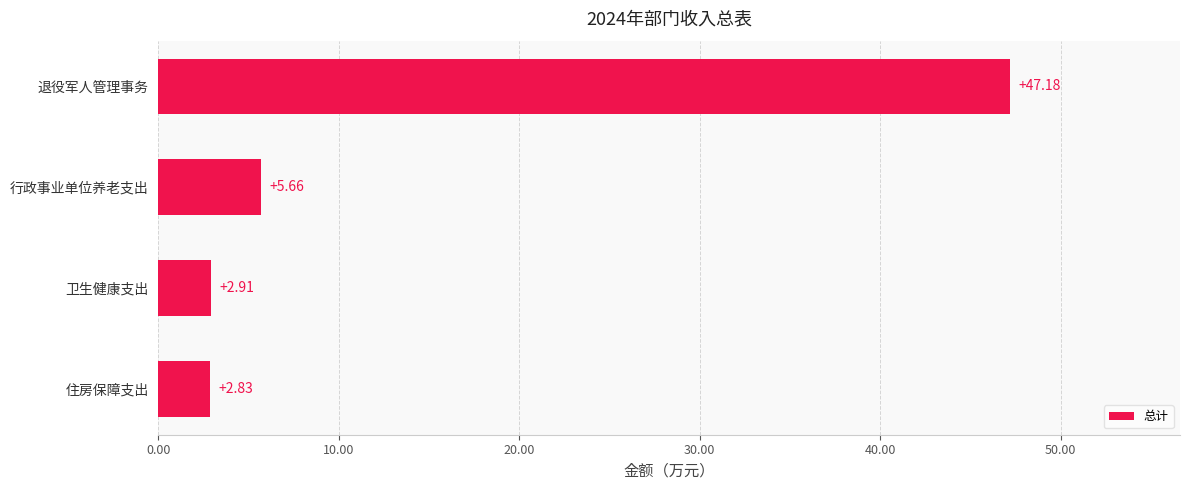

Rank the categories by value from lowest to highest.

住房保障支出, 卫生健康支出, 行政事业单位养老支出, 退役军人管理事务